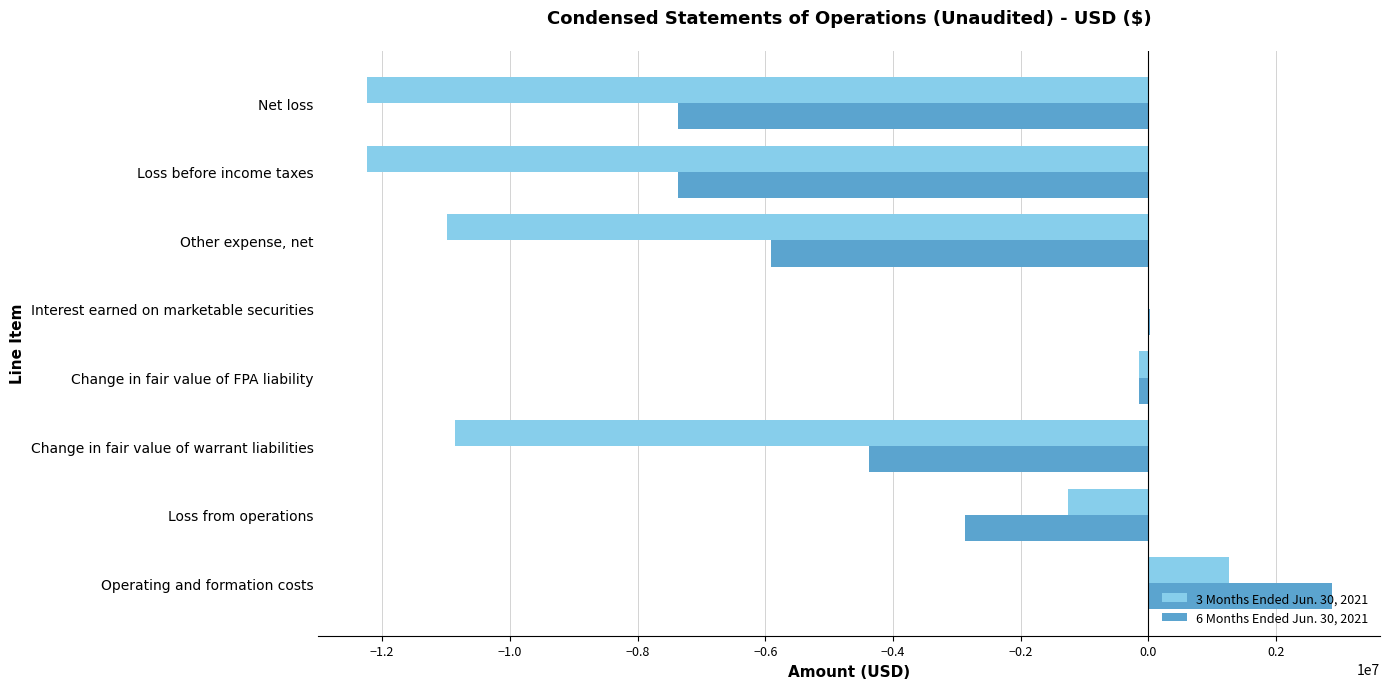

Between Change in fair value of warrant liabilities and Other expense, net, which series saw the biggest shift?

6 Months Ended Jun. 30, 2021